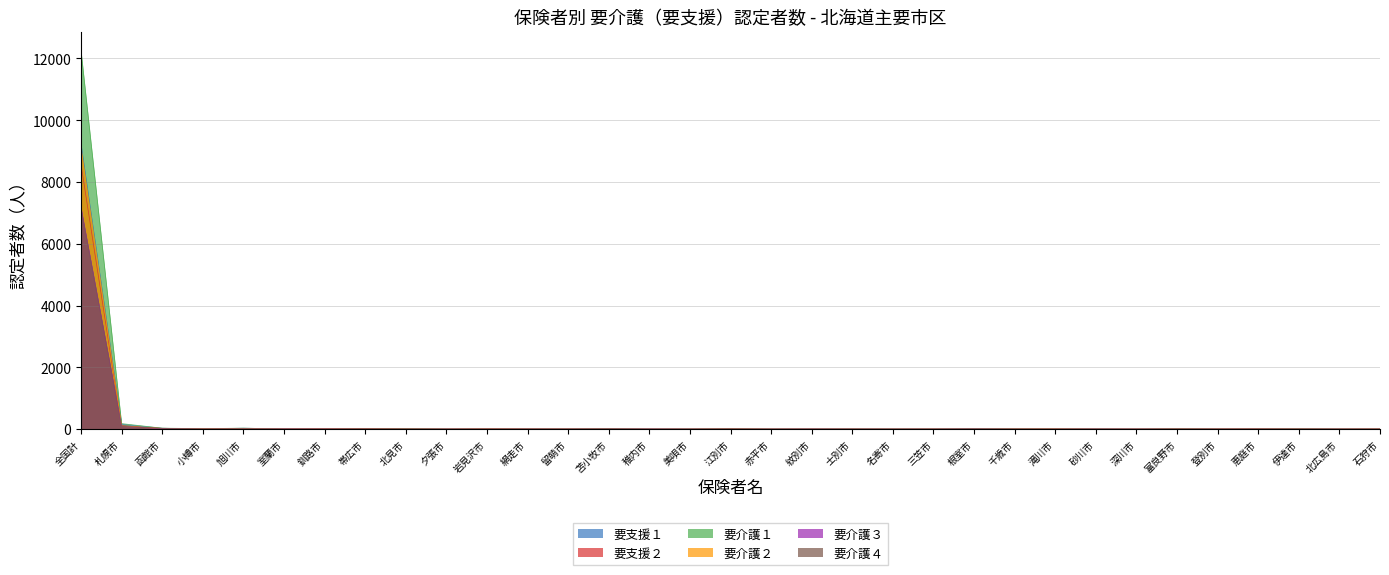

Which series has the widest spread of values?

要介護１